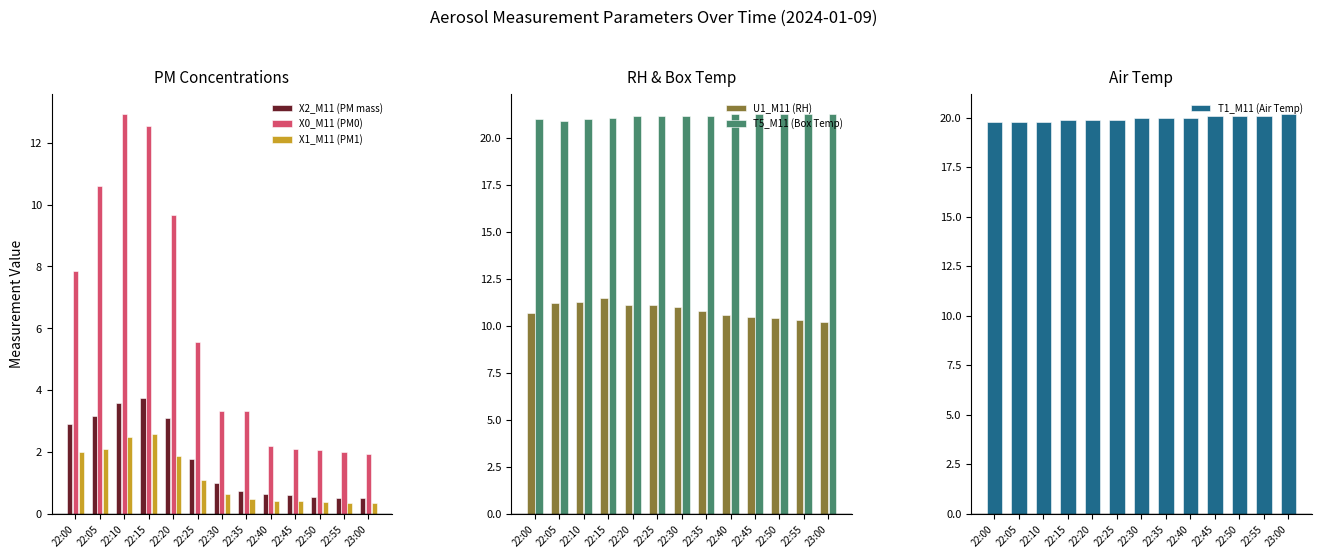

What is the minimum value shown in the chart?

0.3